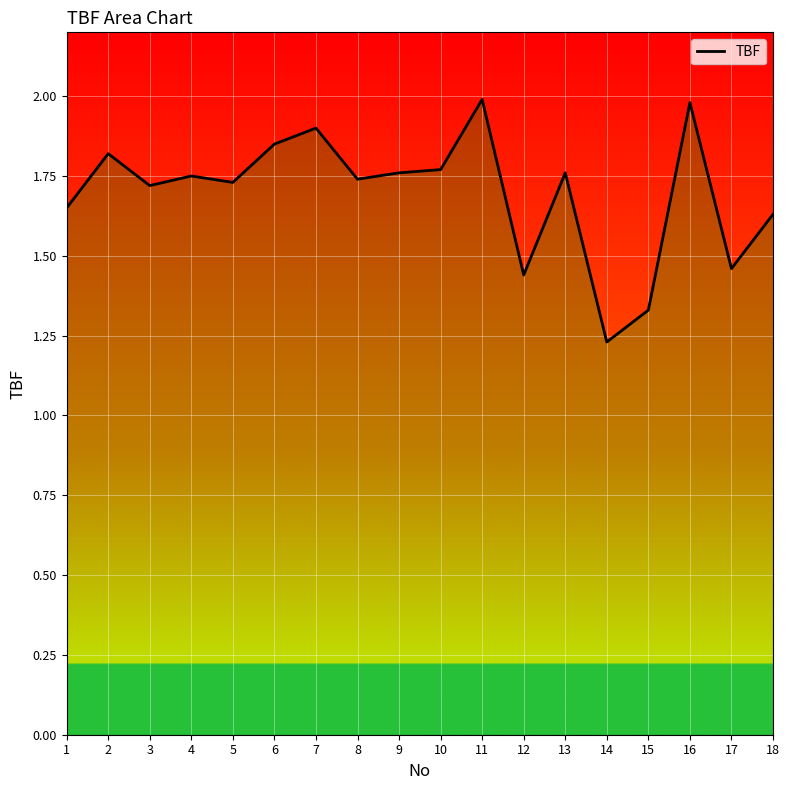

Which category has the lowest value across all series?

14